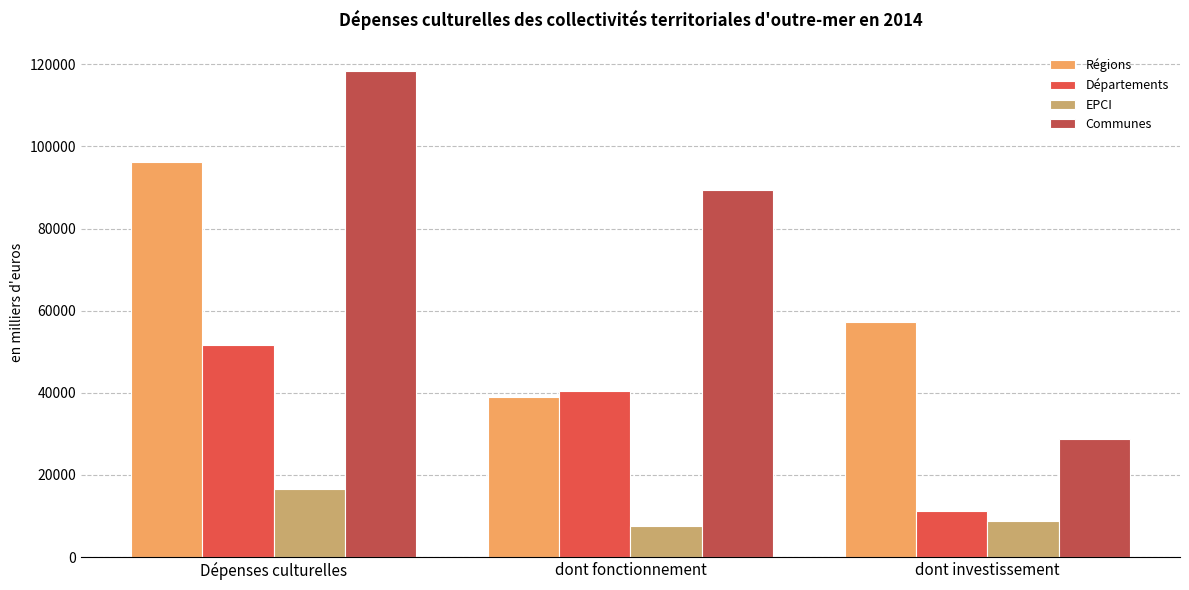

At which category does the chart reach its peak across all series?

Dépenses culturelles